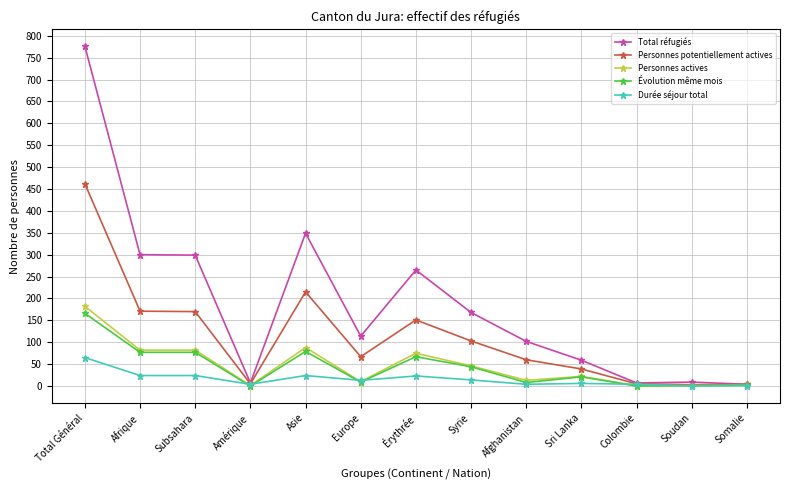

True or false: Durée séjour total has a value of 4 at Afghanistan.

True